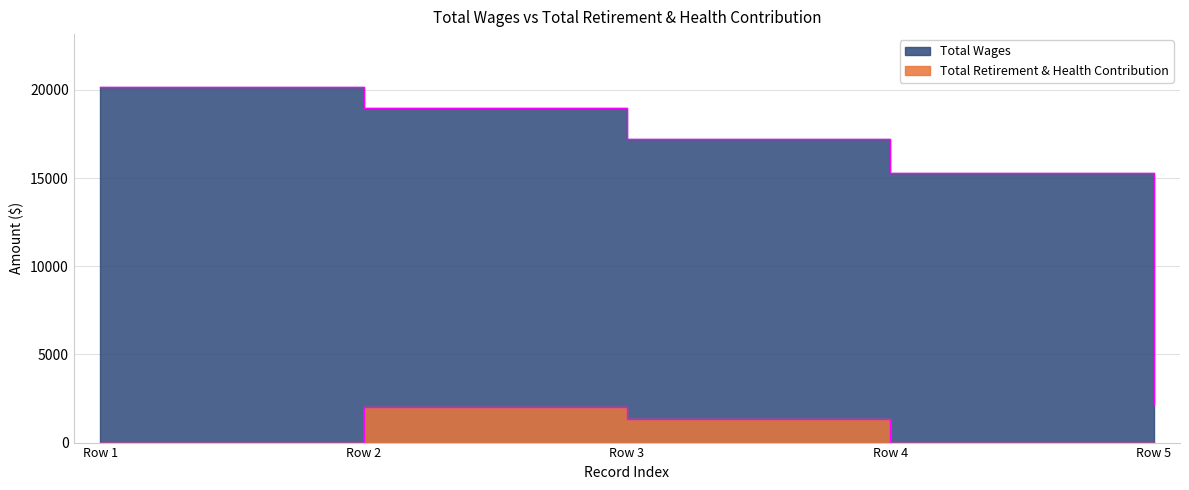

How many lines are shown in the chart?

2